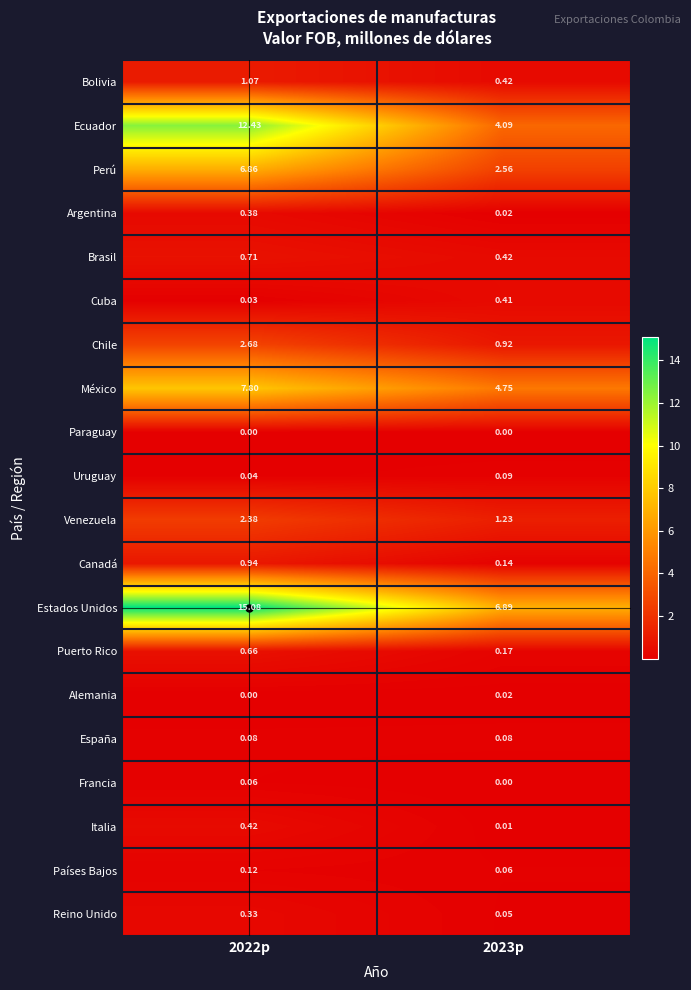

What is the greatest value displayed?

15.1